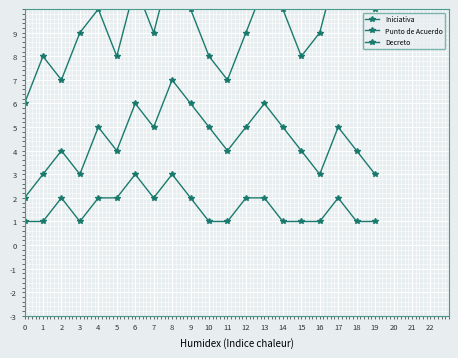

Rank the series by their maximum value, from highest to lowest.

Iniciativa, Punto de Acuerdo, Decreto